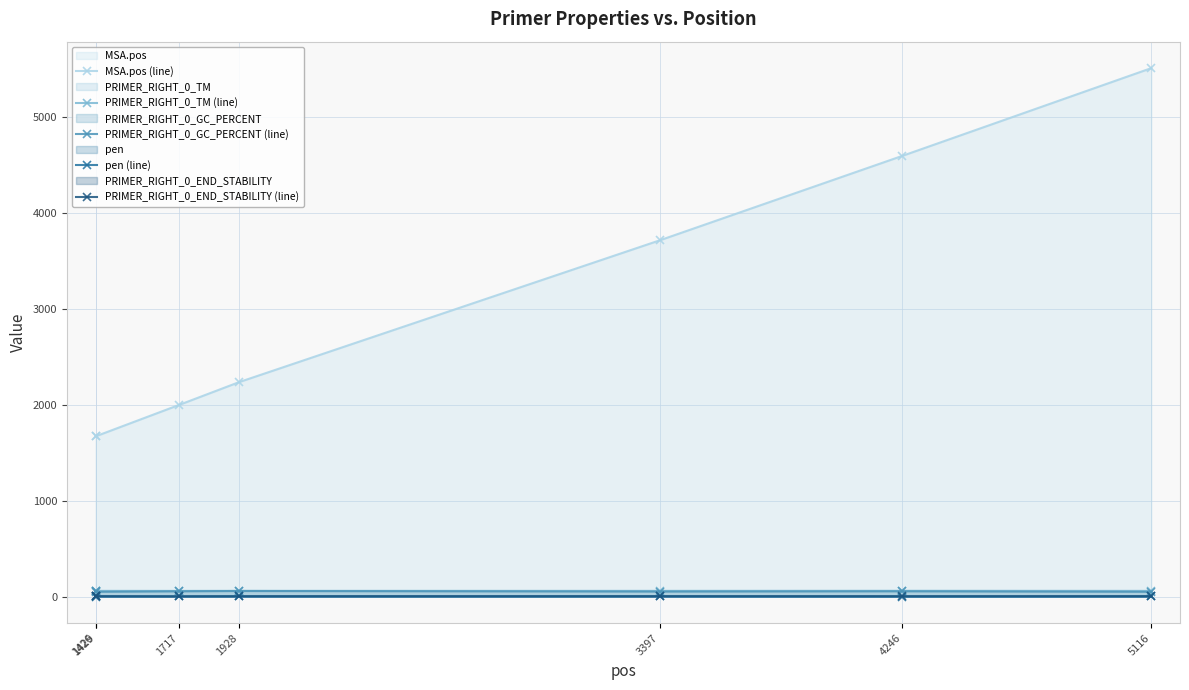

Is it true that pen (line) equals 2.7 at 1928?

False